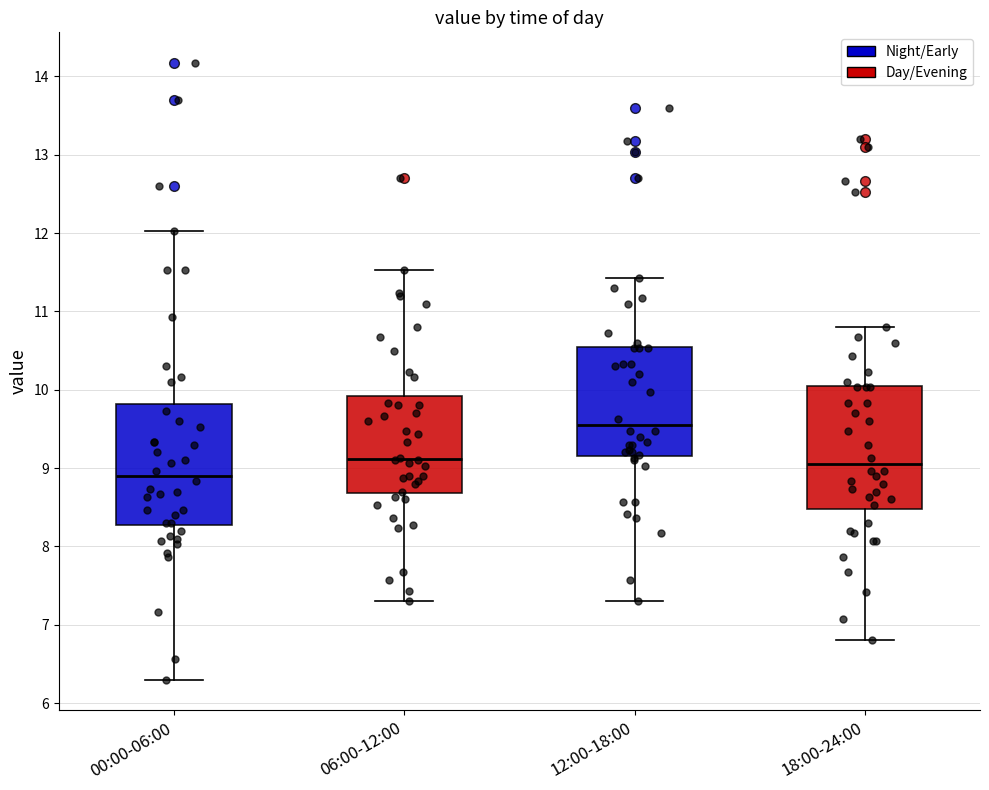

Which box's median line is the highest?

12:00-18:00